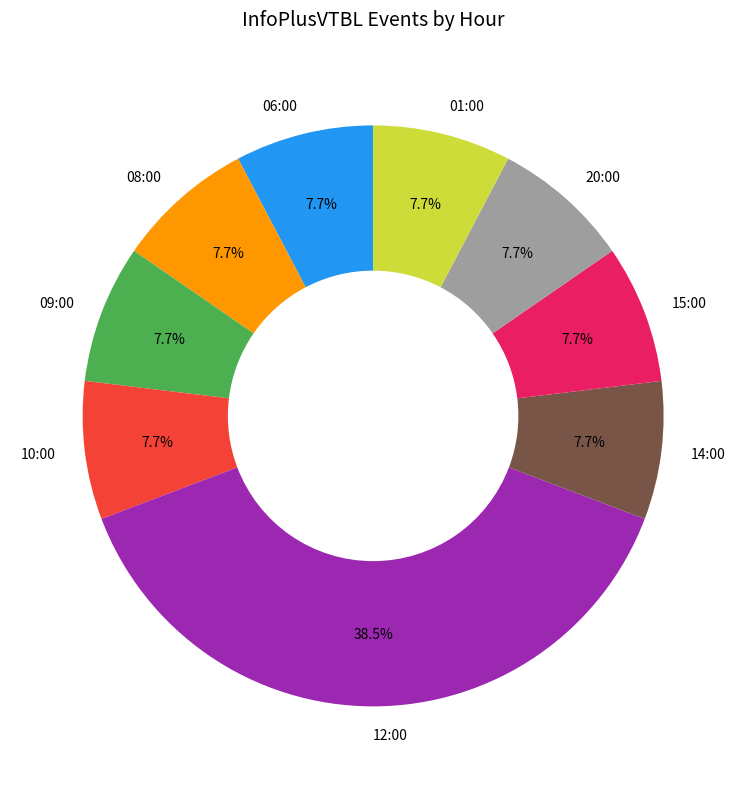

How many slices are in this pie chart?

9